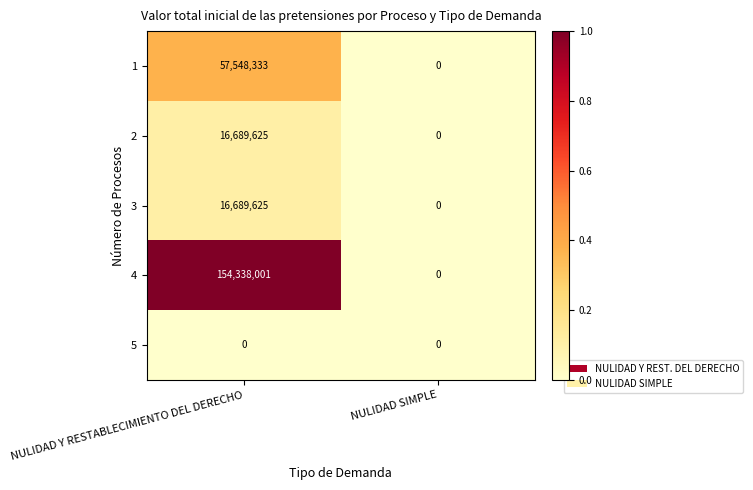

At which label is 1 closest to 28774166?

NULIDAD SIMPLE